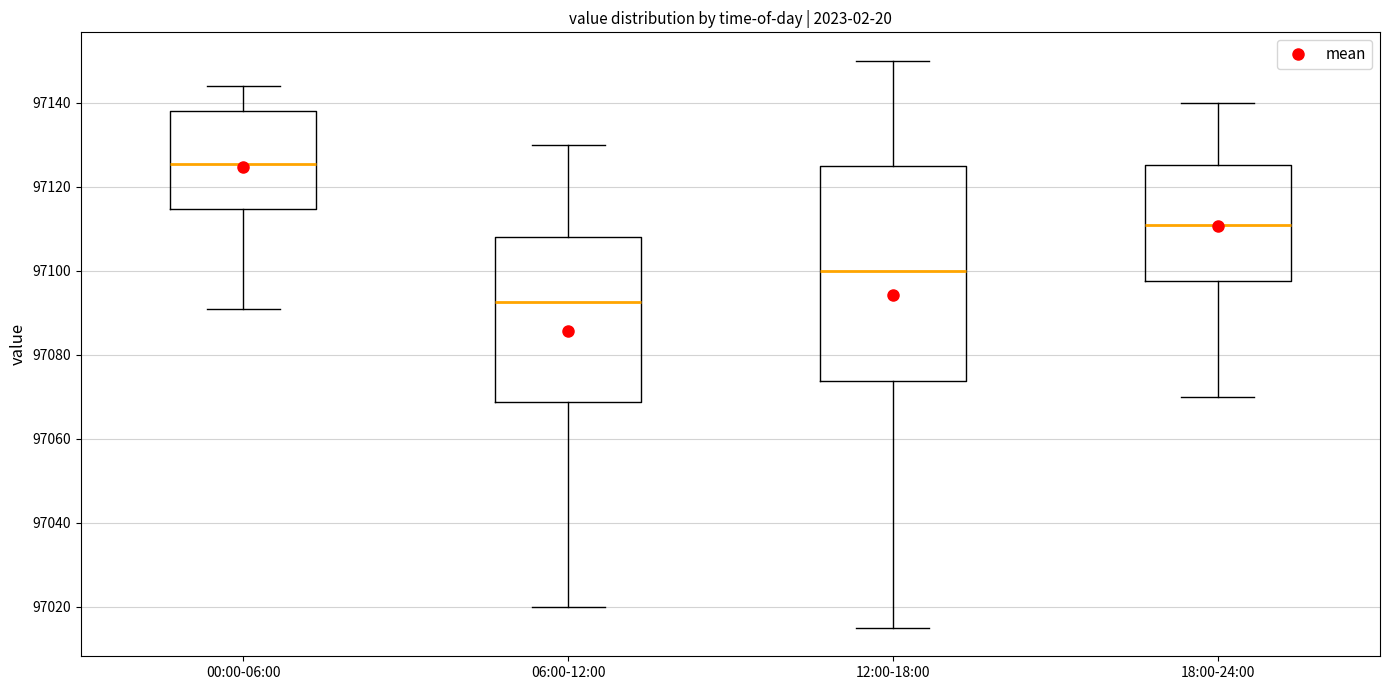

Comparing the boxes themselves (not the whiskers), which one is the tallest?

12:00-18:00